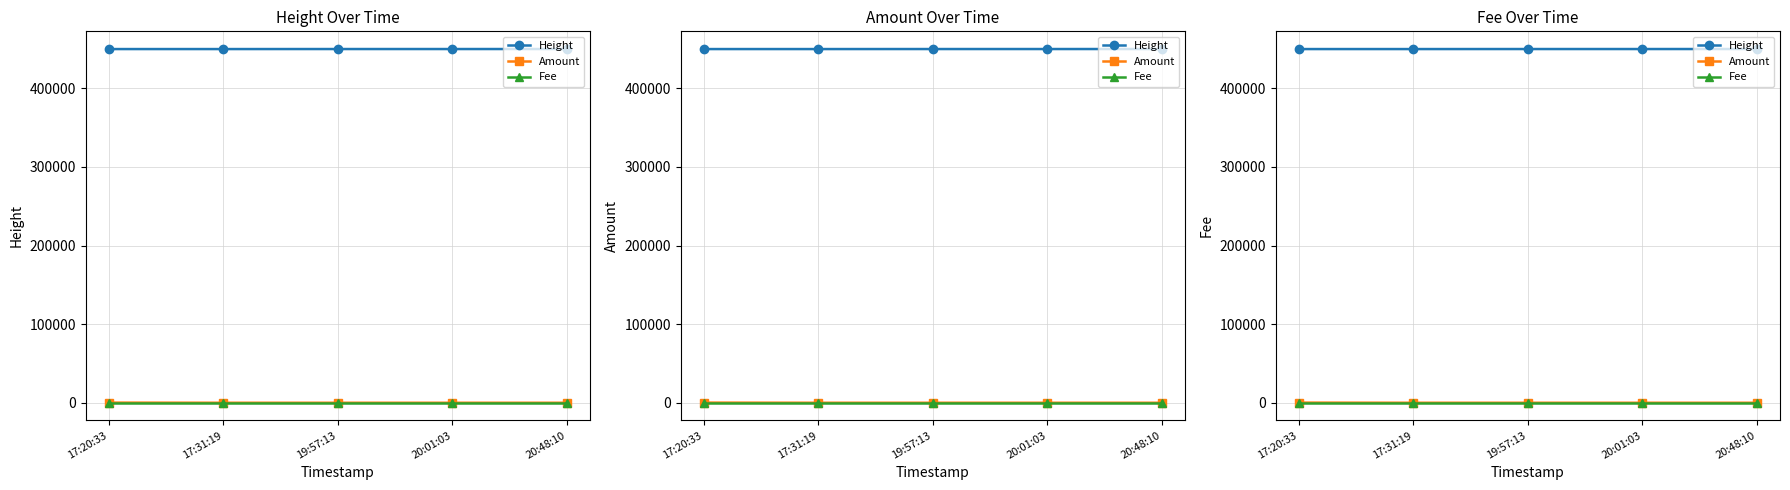

What position from the right is 19:57:13?

3